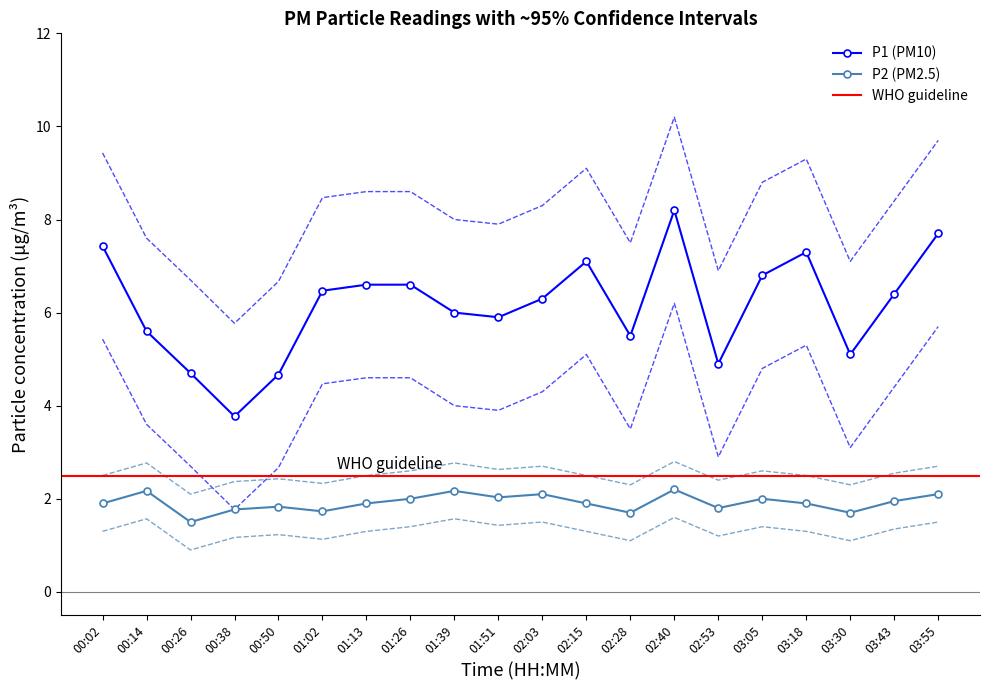

How many interior local peaks does the P1 series have?

3